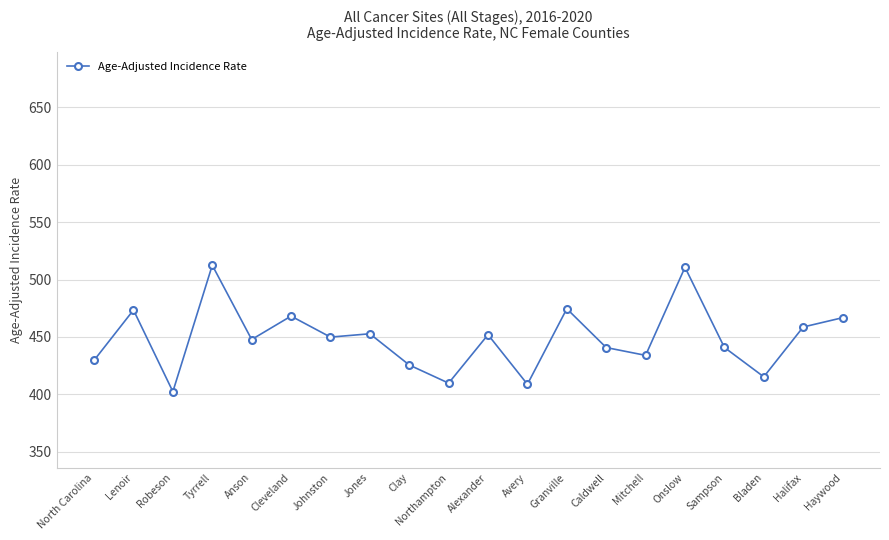

The value at Anson is 447.8. True or false?

True